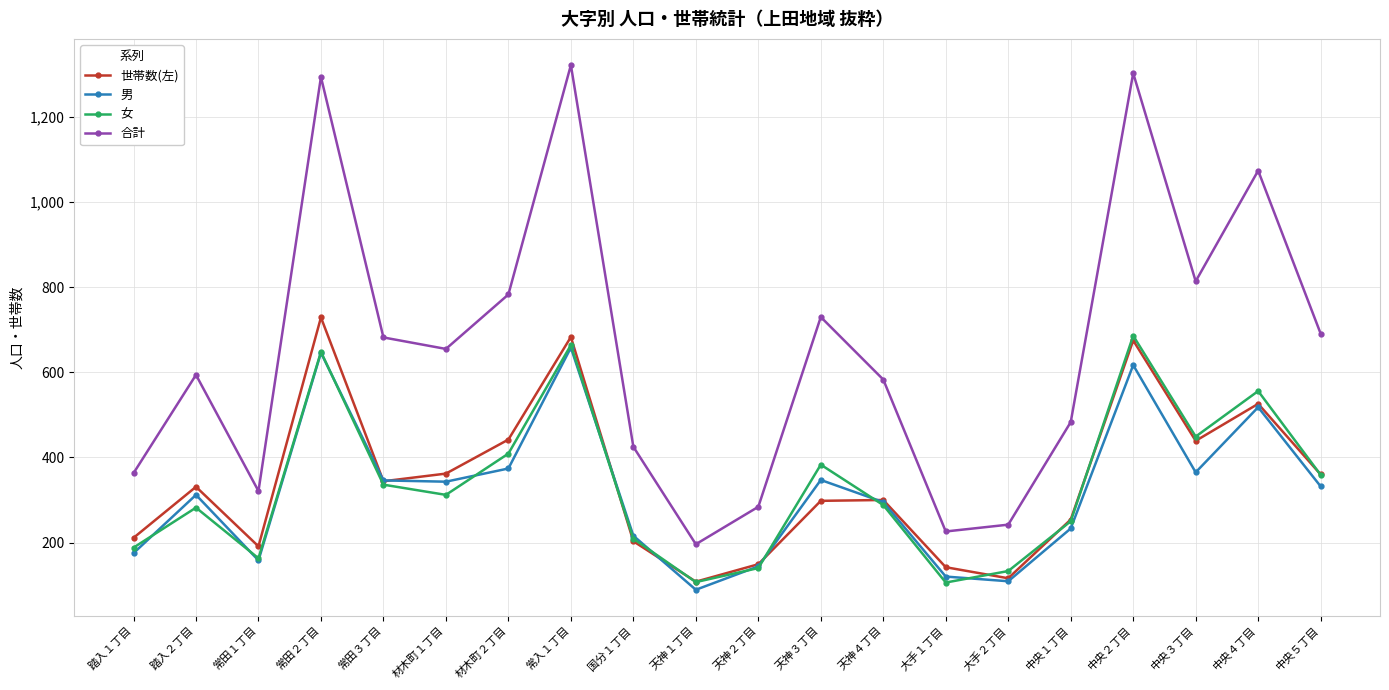

What is the difference between the second highest and minimum values in the 女 series?

558